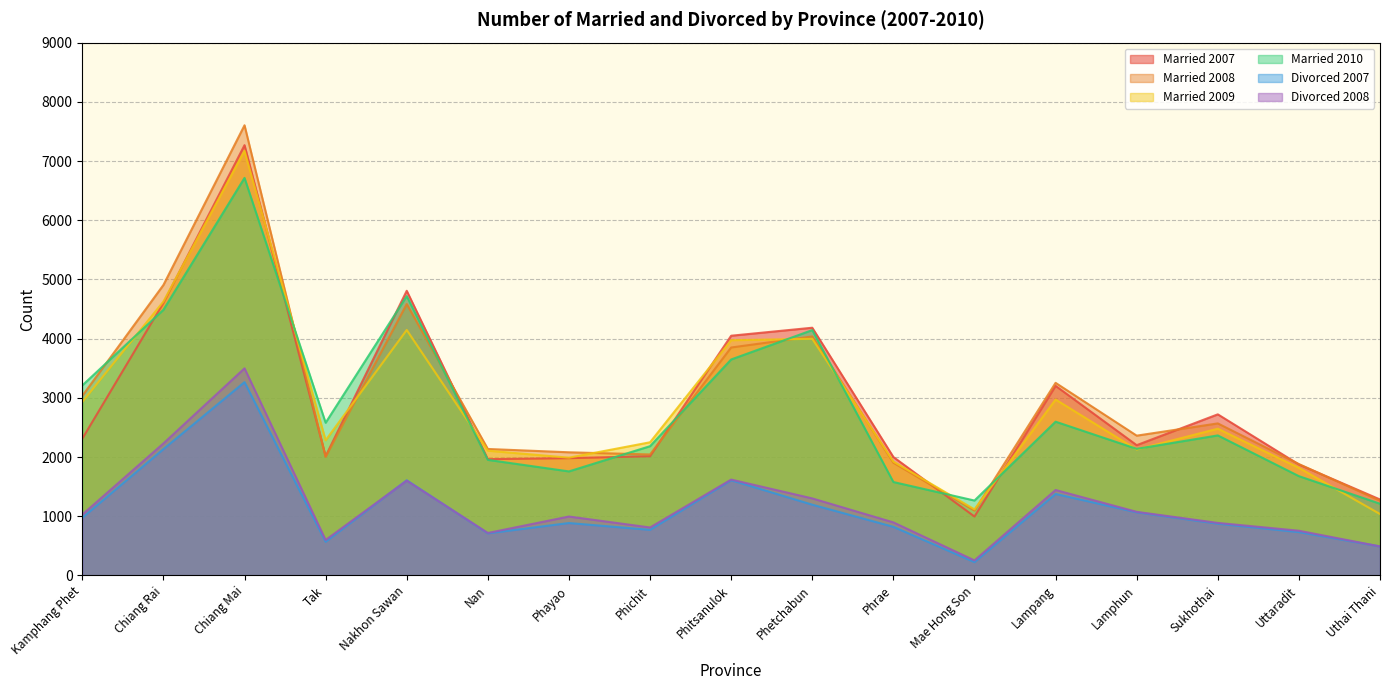

True or false: Divorced 2007 has more than 2 points higher than both neighbors.

True